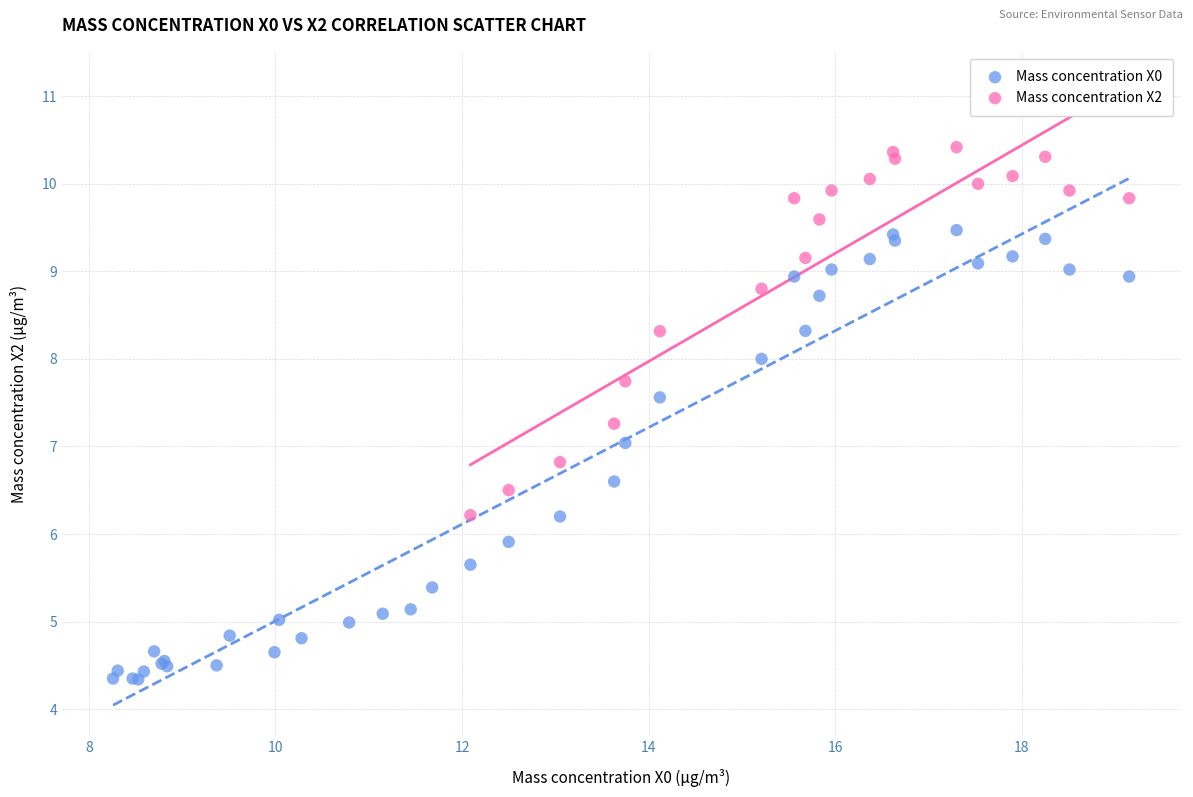

Which series contains the highest Y value?

Mass concentration X2